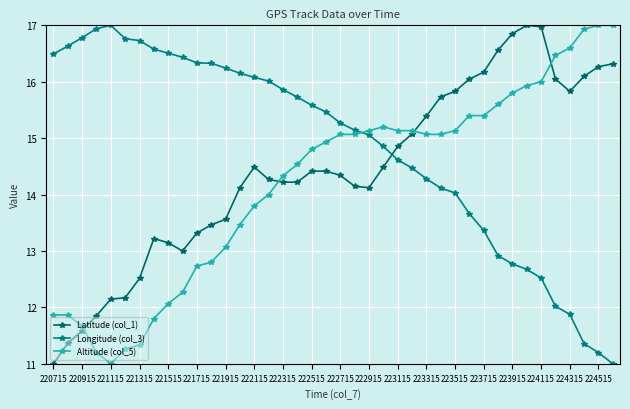

What is the difference between the maximum and minimum values in the Longitude (col_3) series?

6.0